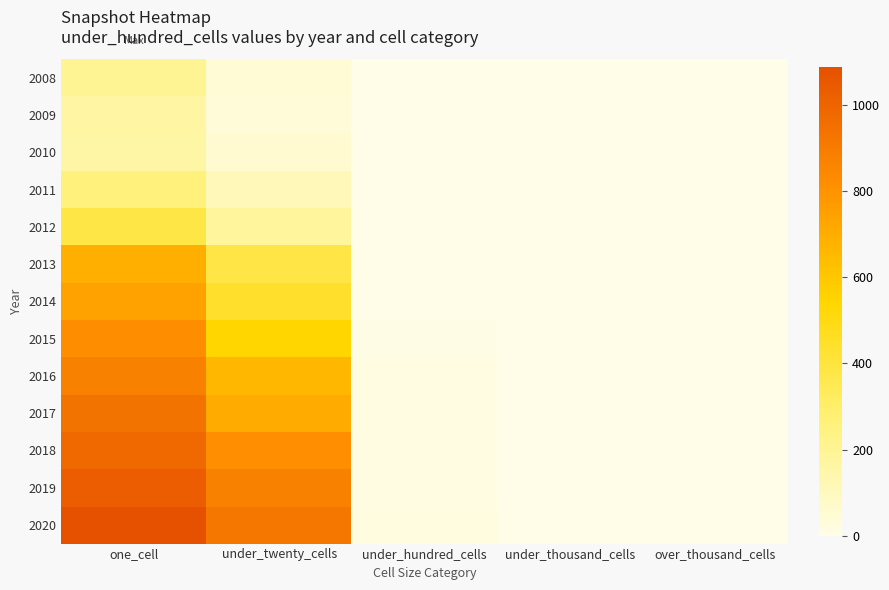

Which series has the largest total across all categories?

2020